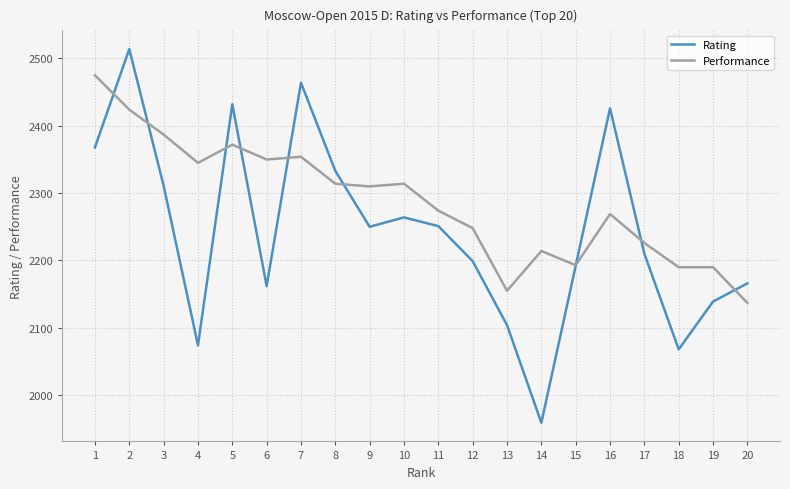

What is the smallest value displayed?

1959